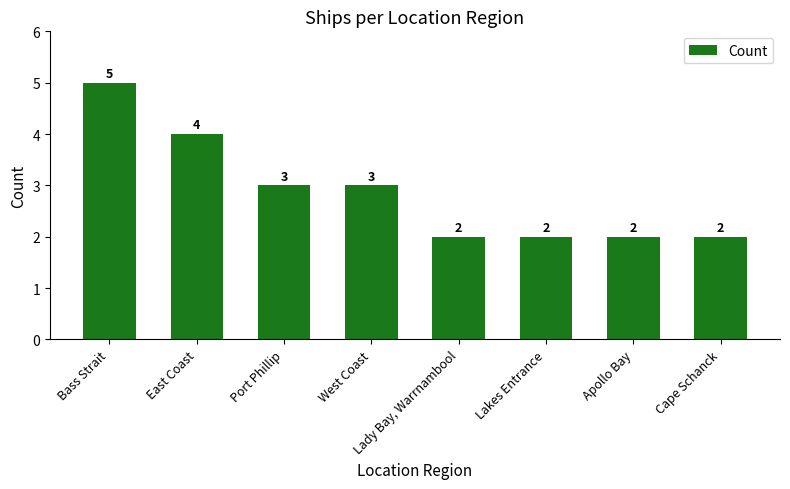

Reading right to left, what are all the values shown in this chart?

Cape Schanck=2	Apollo Bay=2	Lakes Entrance=2	Lady Bay, Warrnambool=2	West Coast=3	Port Phillip=3	East Coast=4	Bass Strait=5